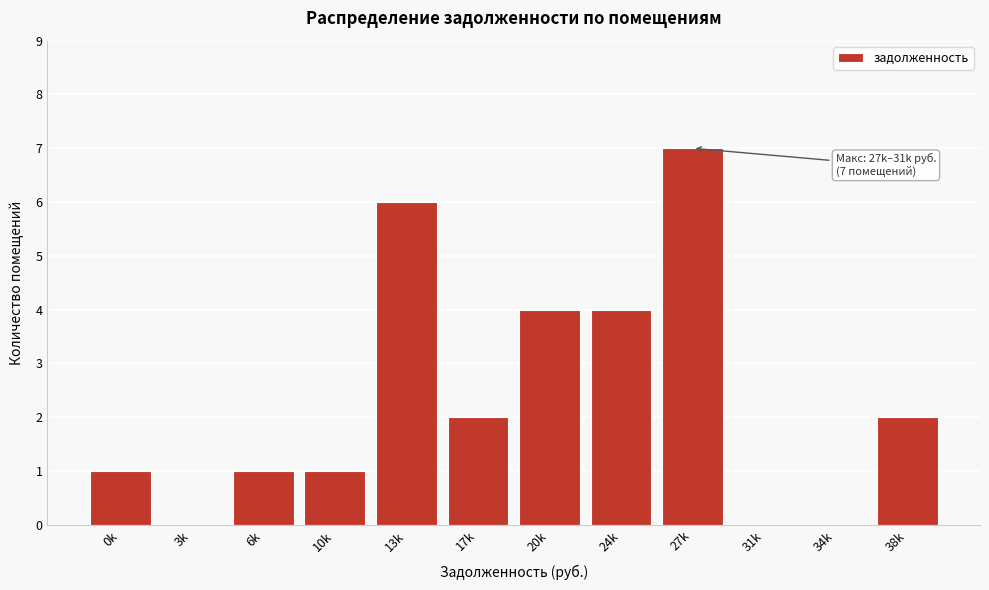

Reading right to left, transcribe all the data shown in this chart.

38k=2	34k=0	31k=0	27k=7	24k=4	20k=4	17k=2	13k=6	10k=1	6k=1	3k=0	0k=1